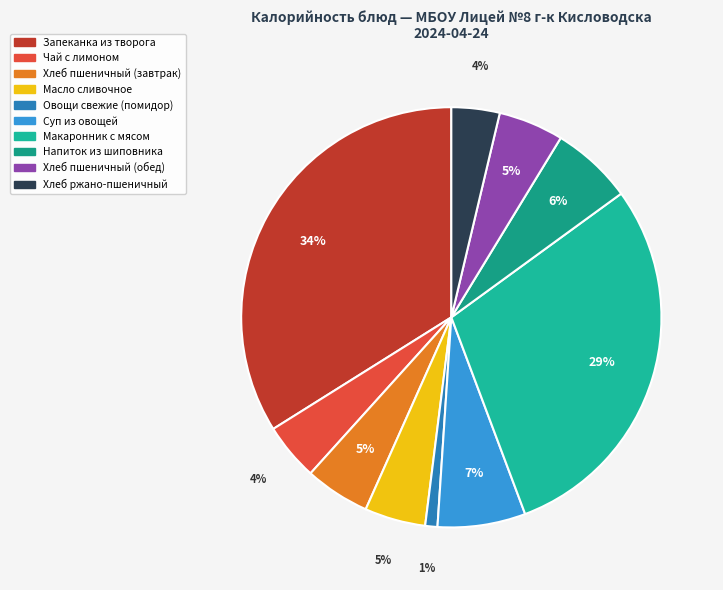

To the nearest percent, what percentage of the pie is Хлеб пшеничный (завтрак)?

5%